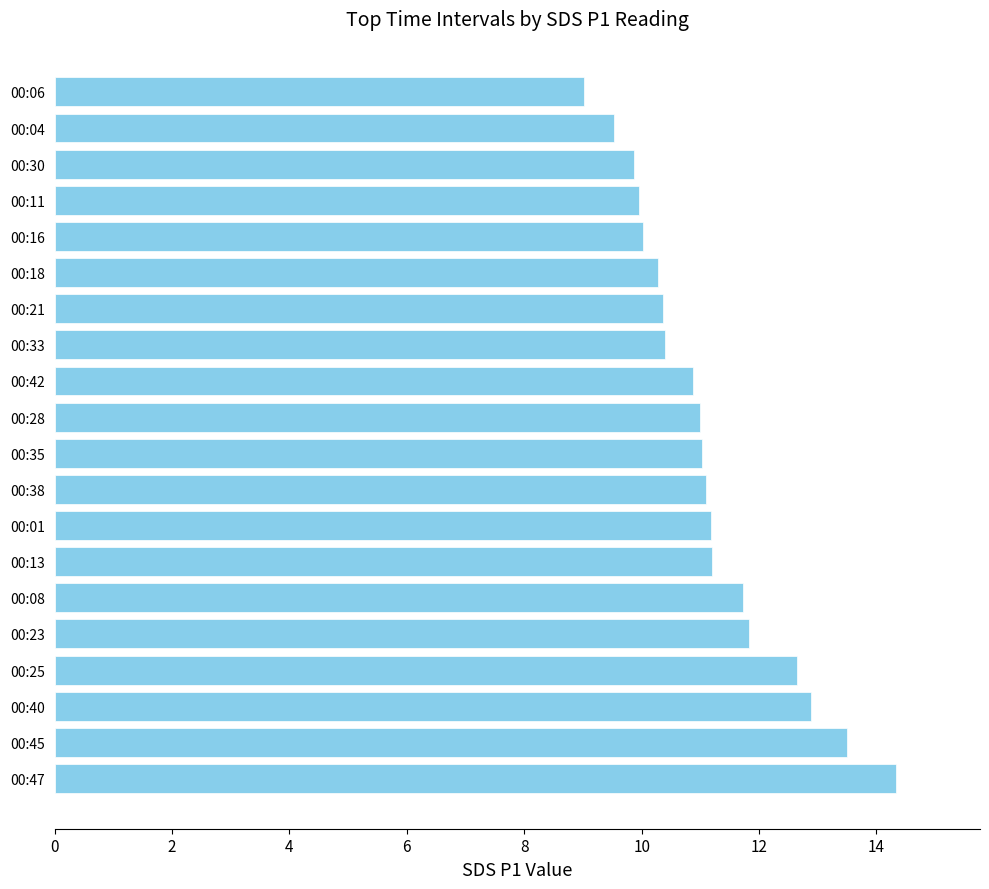

How many distinct data groups are displayed?

1